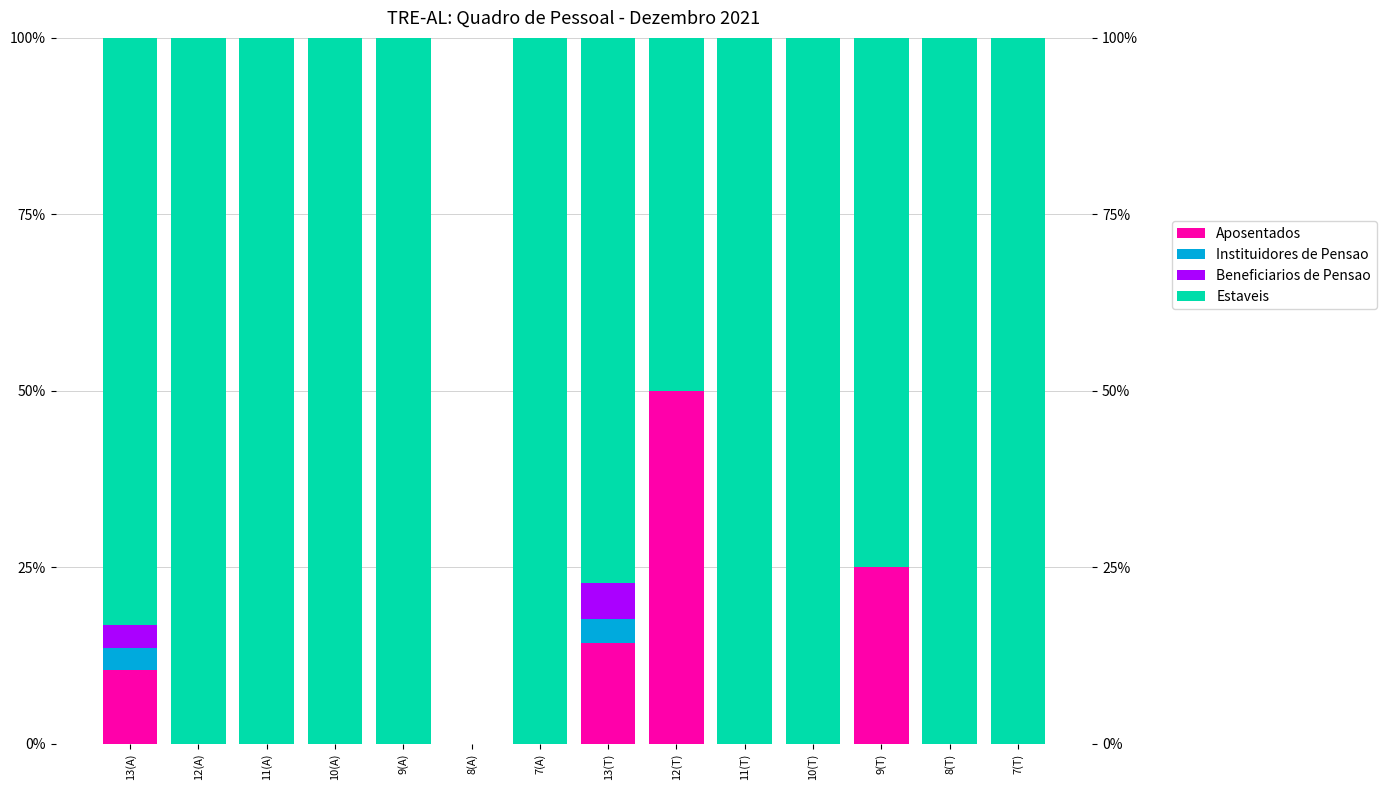

Reading right to left, transcribe all the data shown in this chart.

Aposentados: 0.0	0.0	25.0	0.0	0.0	50.0	14.2	0.0	0.0	0.0	0.0	0.0	0.0	10.4
Instituidores de Pensao: 0.0	0.0	0.0	0.0	0.0	0.0	3.4	0.0	0.0	0.0	0.0	0.0	0.0	3.2
Beneficiarios de Pensao: 0.0	0.0	0.0	0.0	0.0	0.0	5.1	0.0	0.0	0.0	0.0	0.0	0.0	3.2
Estaveis: 100.0	100.0	75.0	100.0	100.0	50.0	77.3	100.0	0.0	100.0	100.0	100.0	100.0	83.2